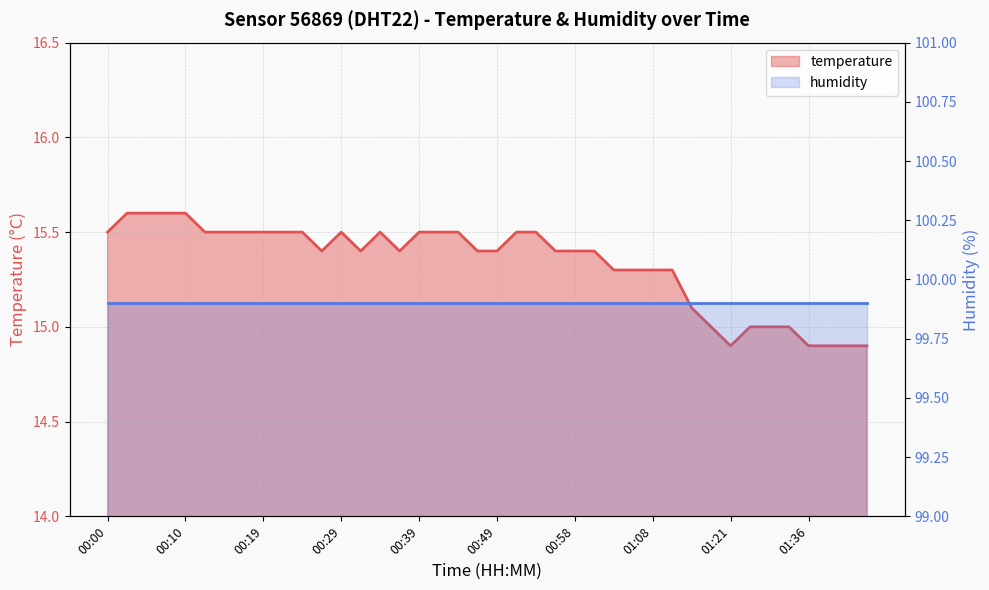

How many values are between 15 and 16?

35